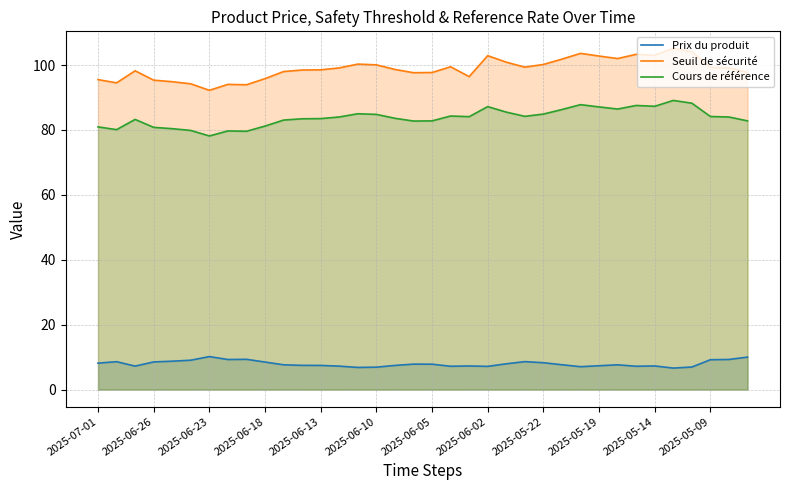

What is the highest value of the Prix du produit series?

10.2